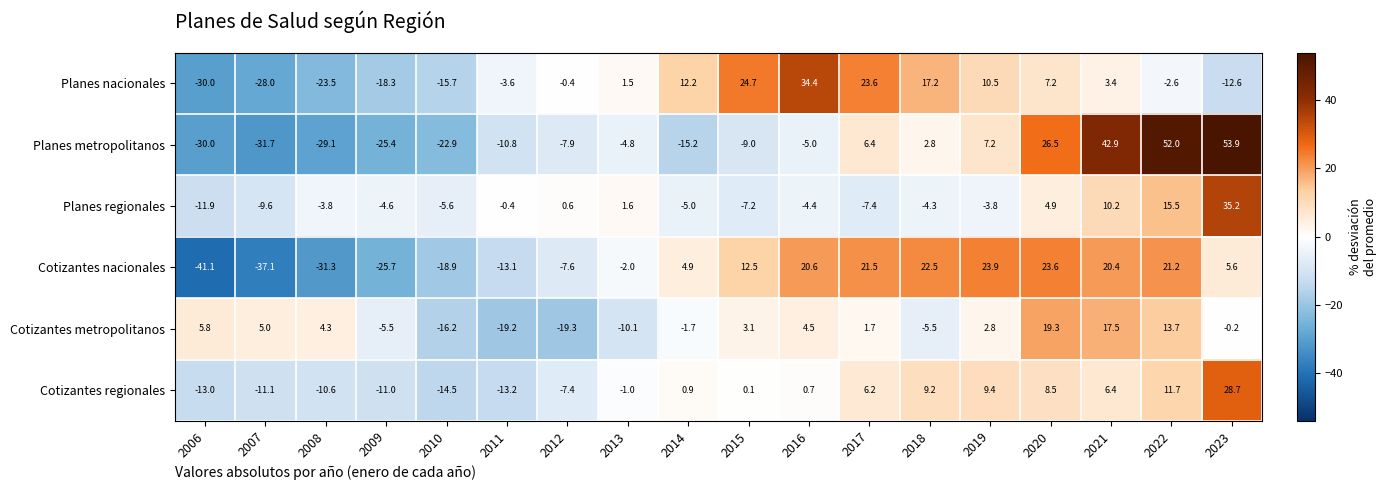

Is it true that Cotizantes nacionales equals 23.9 at 2019?

True